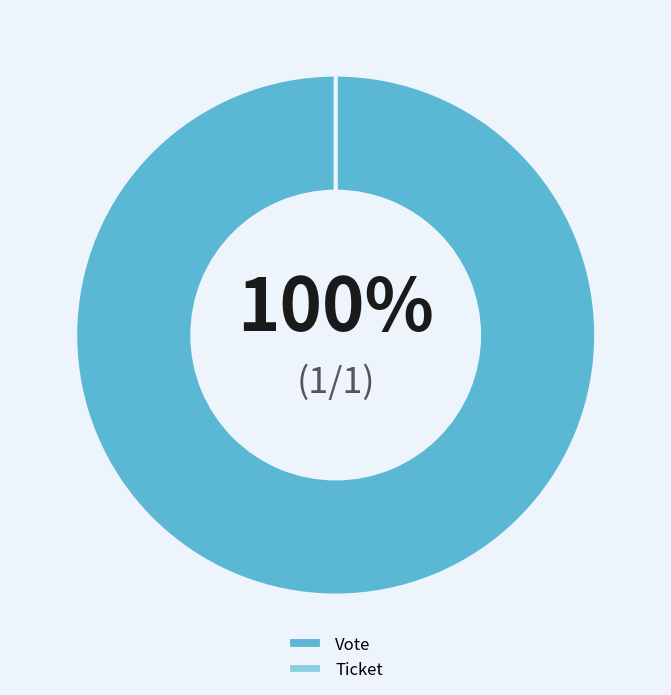

Is the sum of Ticket and Vote greater than half?

Yes